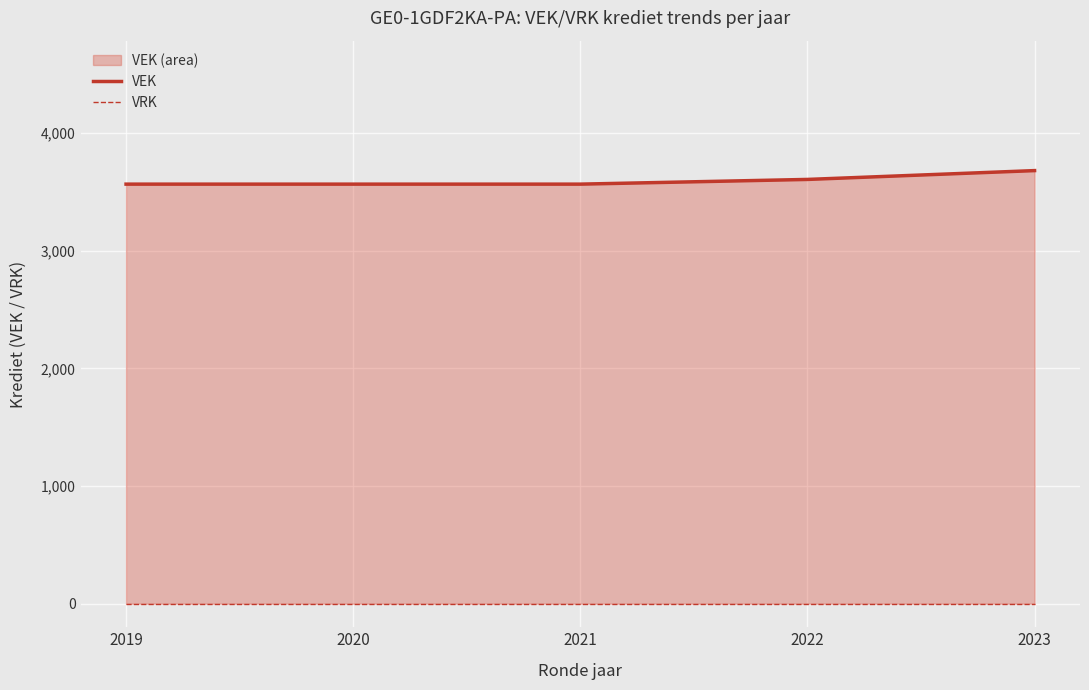

Reading left to right, extract all data points from this chart.

VEK: 2019=3565	2020=3565	2021=3565	2022=3605	2023=3680
VRK: 2019=0	2020=0	2021=0	2022=0	2023=0